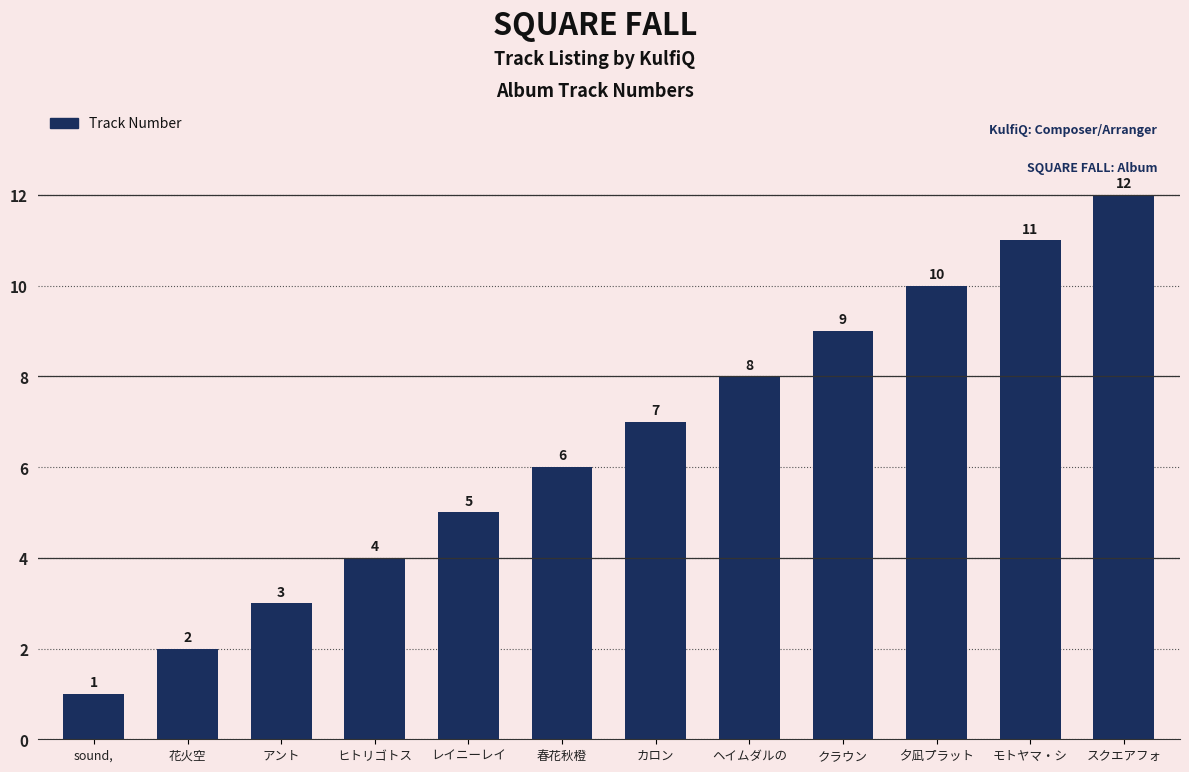

Reading left to right, list all the values displayed in this chart.

sound,=1	花火空=2	アント=3	ヒトリゴトス=4	レイニーレイ=5	春花秋橙=6	カロン=7	ヘイムダルの=8	クラウン=9	夕凪プラット=10	モトヤマ・シ=11	スクエアフォ=12